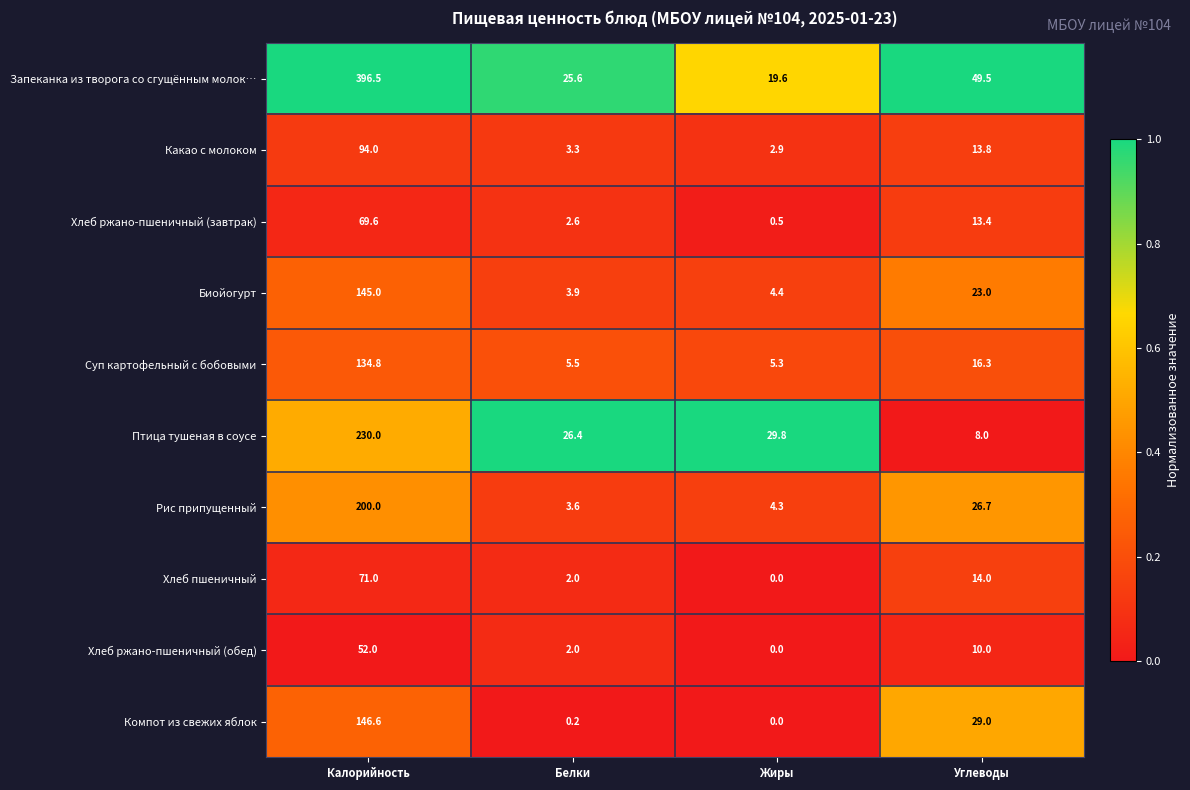

Where does the Компот из свежих яблок series first go above 29?

Калорийность